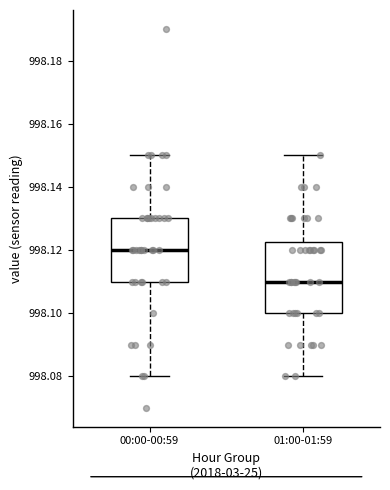

Reading left to right, transcribe this box plot: for each box, give where its median line is, the range the box spans, and where its two whiskers end, as read against the y-axis. The values are not printed on the chart, so give them approximately, as read against the axis.

00:00-00:59: median 998.120, box 998.110 to 998.130, whiskers 998.080 to 998.150
01:00-01:59: median 998.110, box 998.100 to 998.122, whiskers 998.080 to 998.150